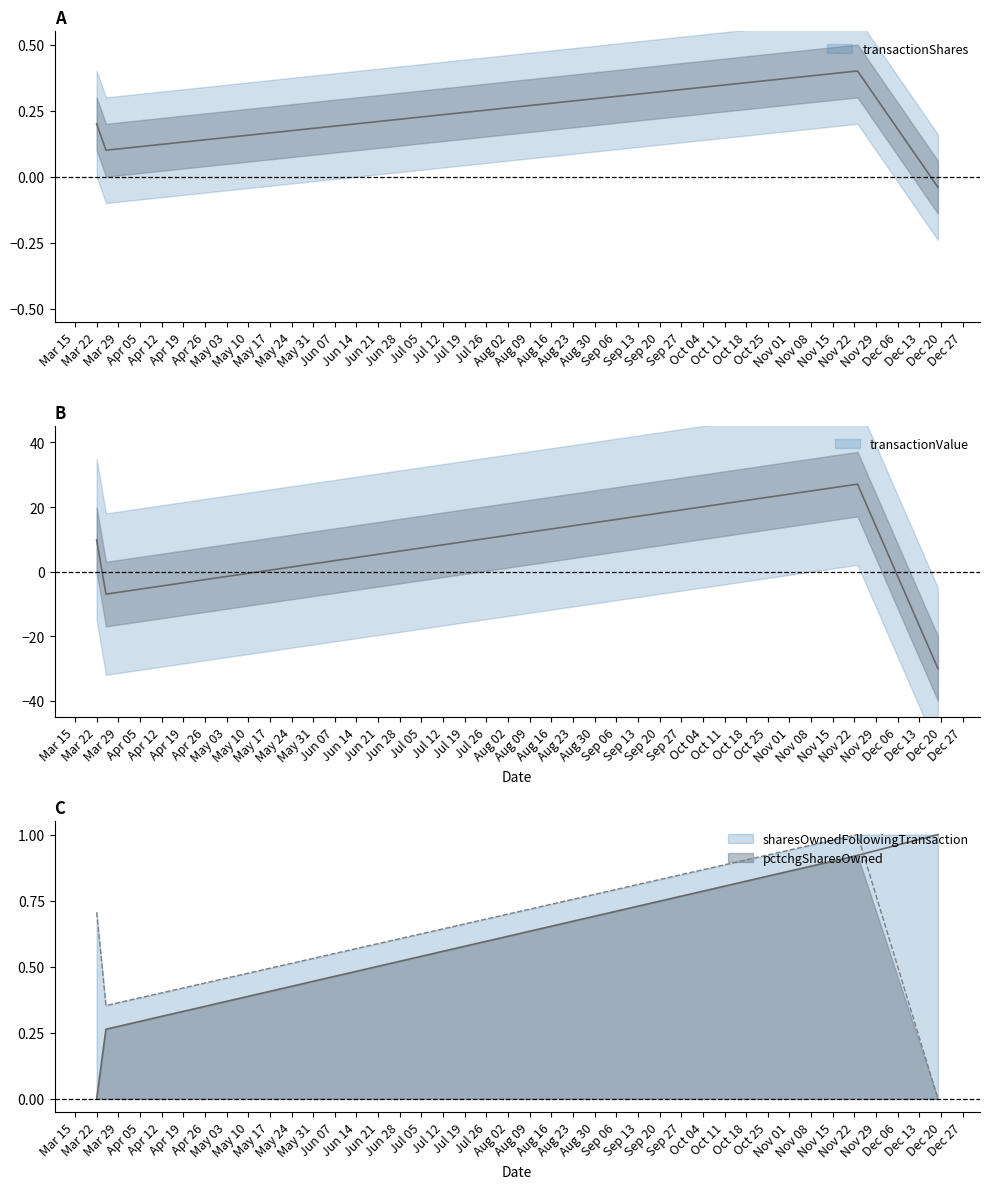

The transactionShares series shows 0.1 at Mar 22. True or false?

False